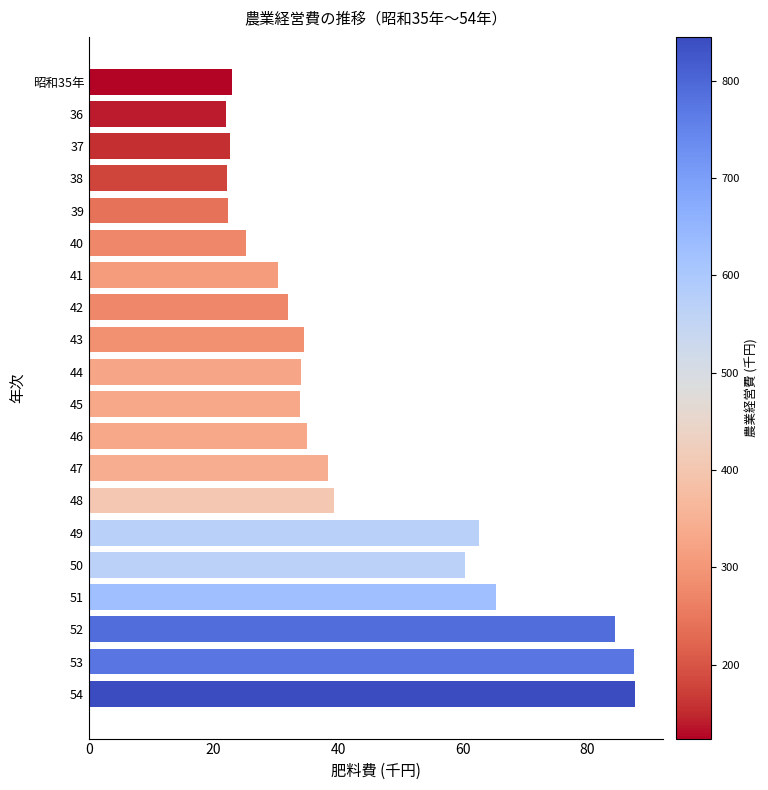

What is the difference between the values at 54 and 39?

65.3